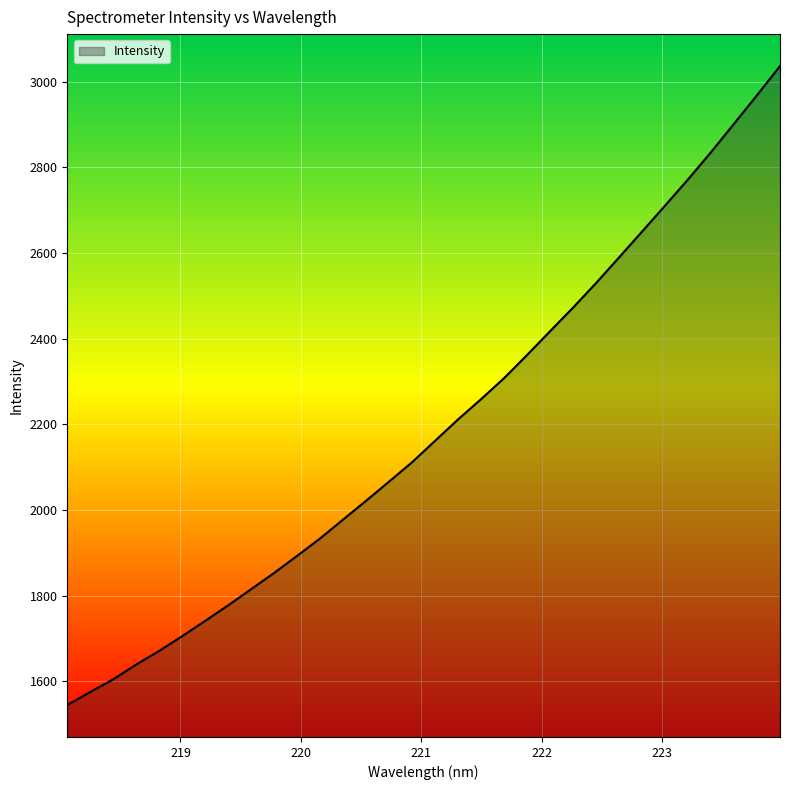

What is the smallest value displayed?

1545.1